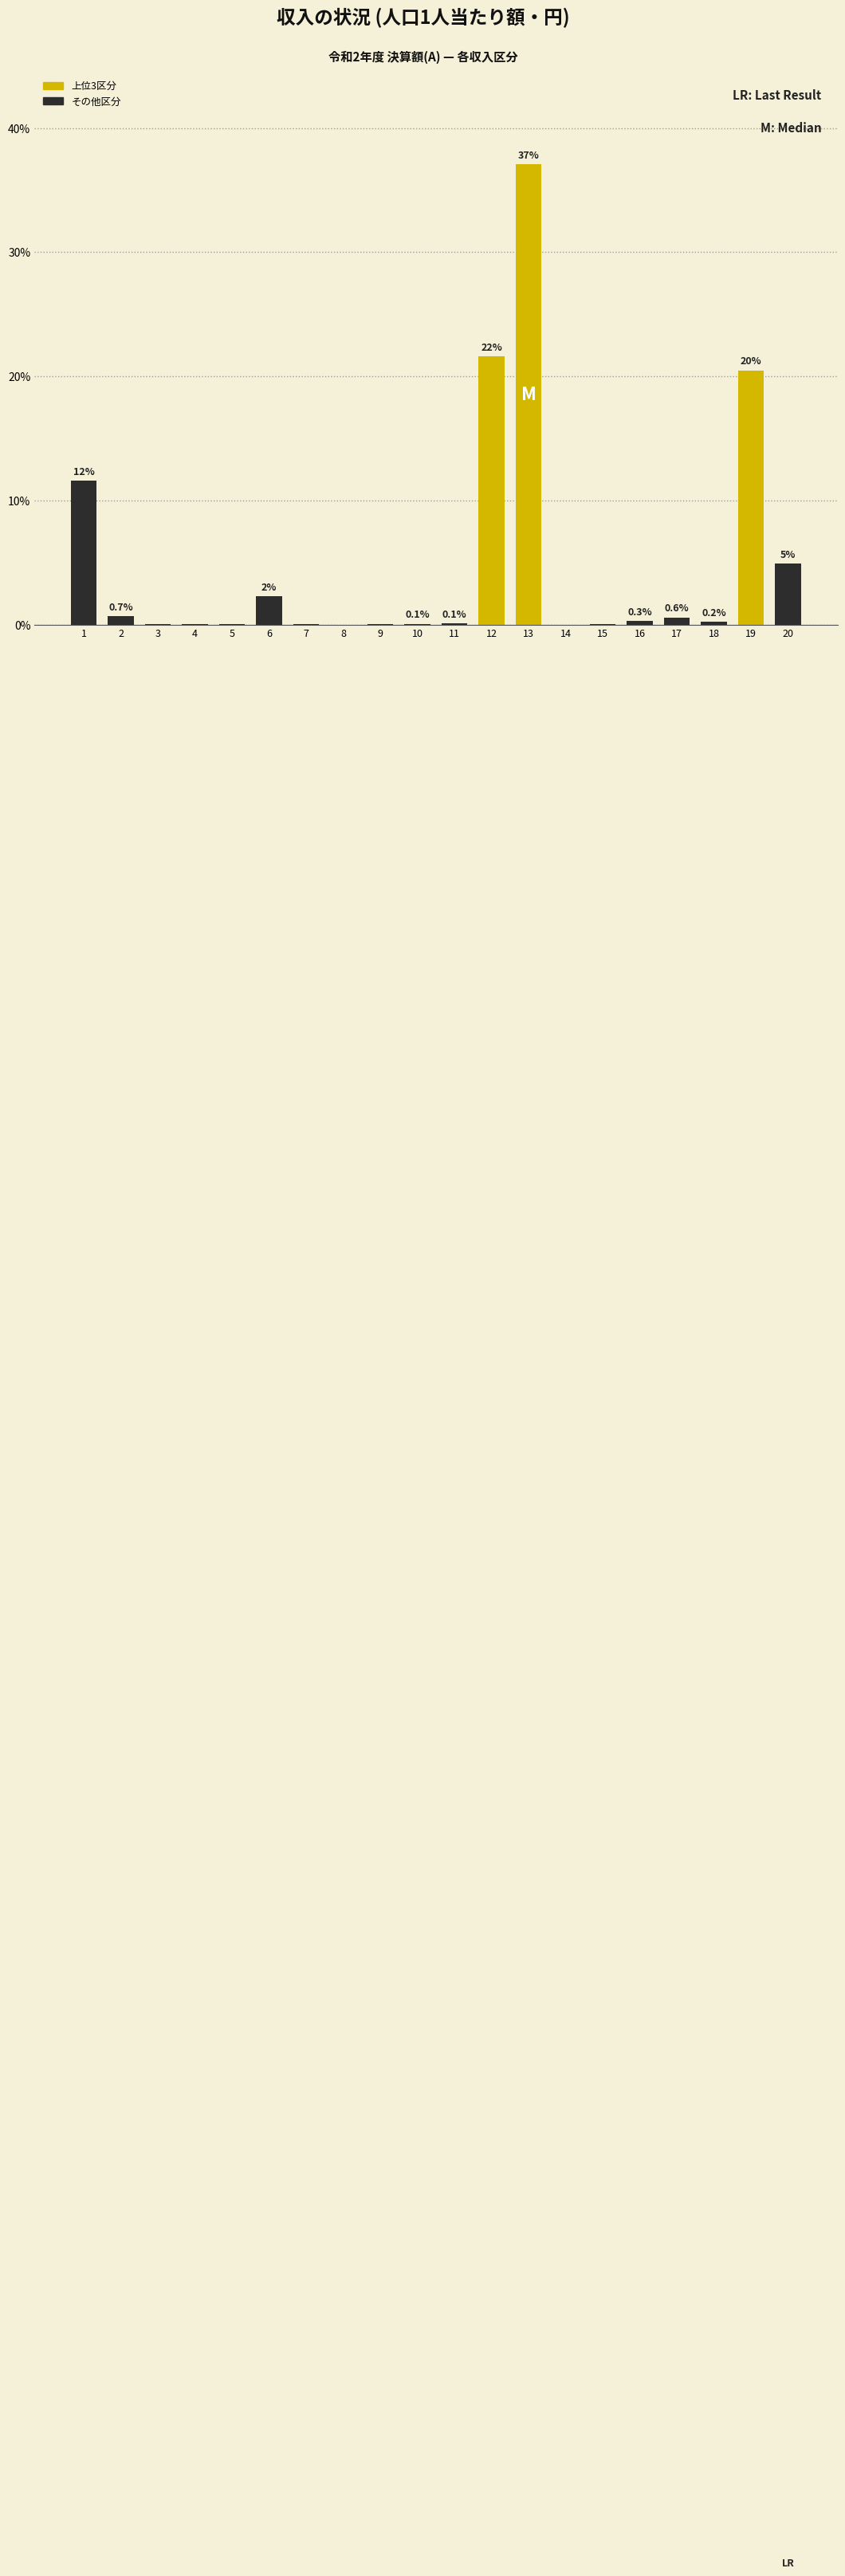

Where is the data nearest to the value 18?

19